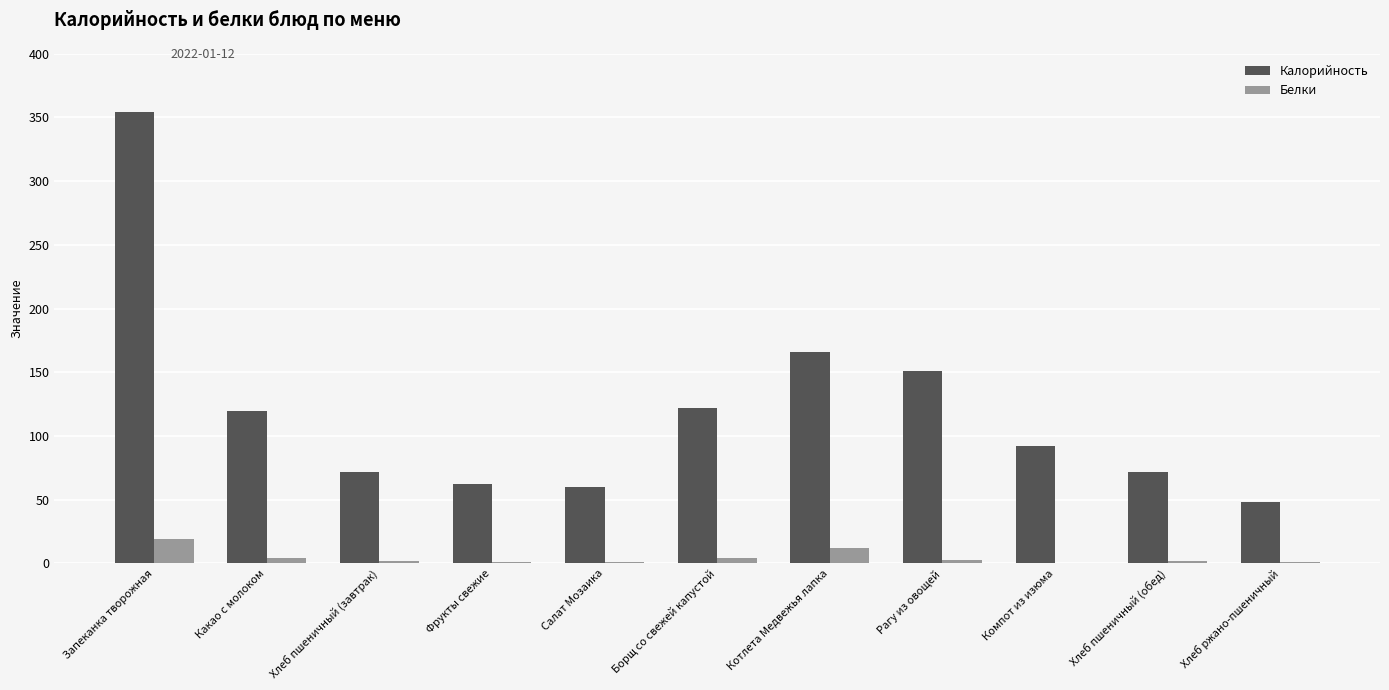

At which label is Калорийность closest to 201?

Котлета Медвежья лапка